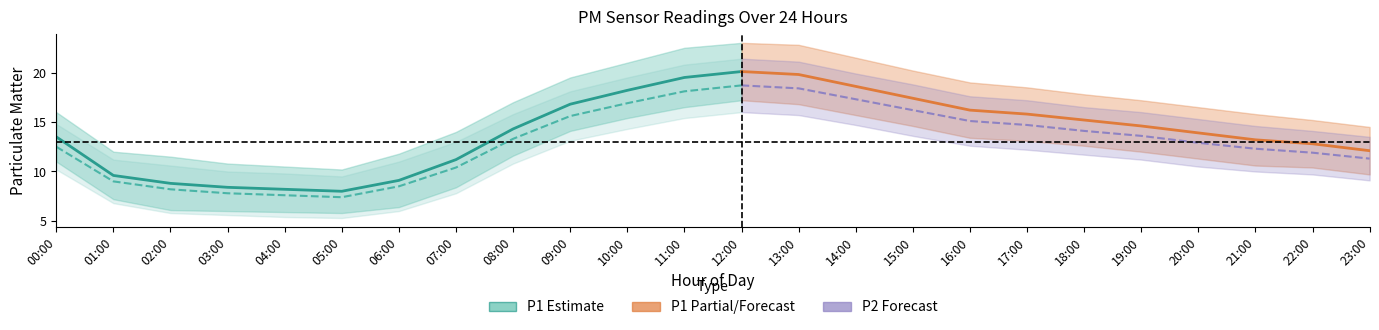

Which series has the widest spread of values?

P1